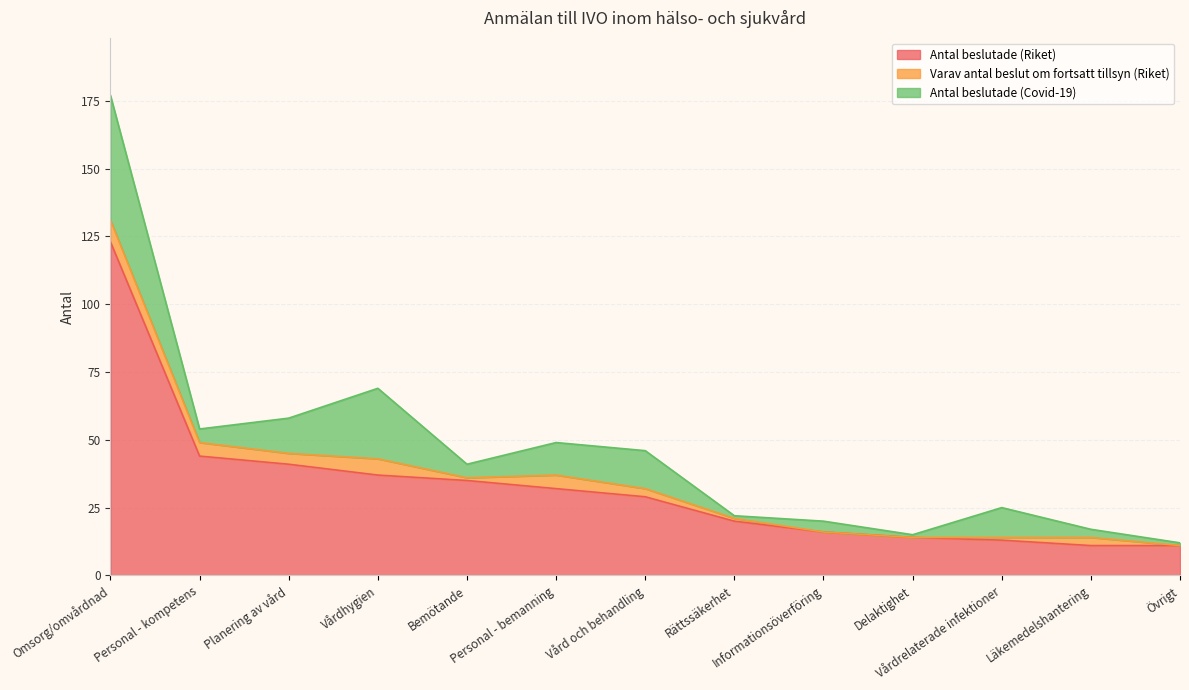

Does the chart display data point markers on the line(s)?

No